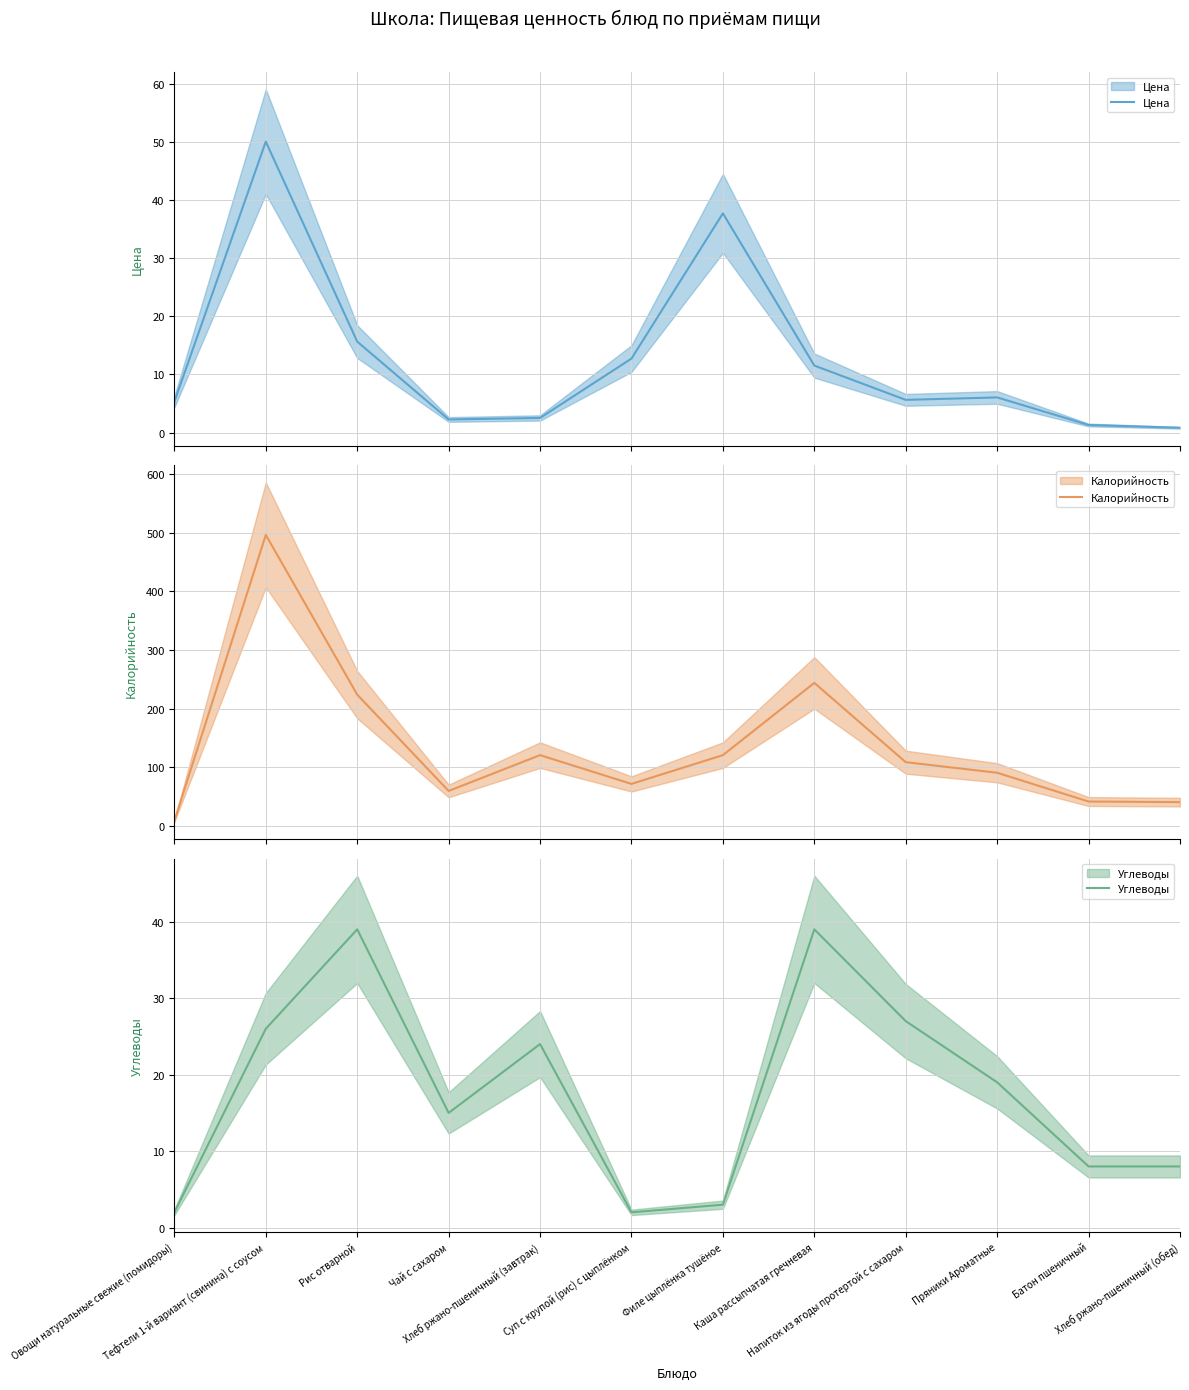

Is this an area chart (filled region under the line)?

No